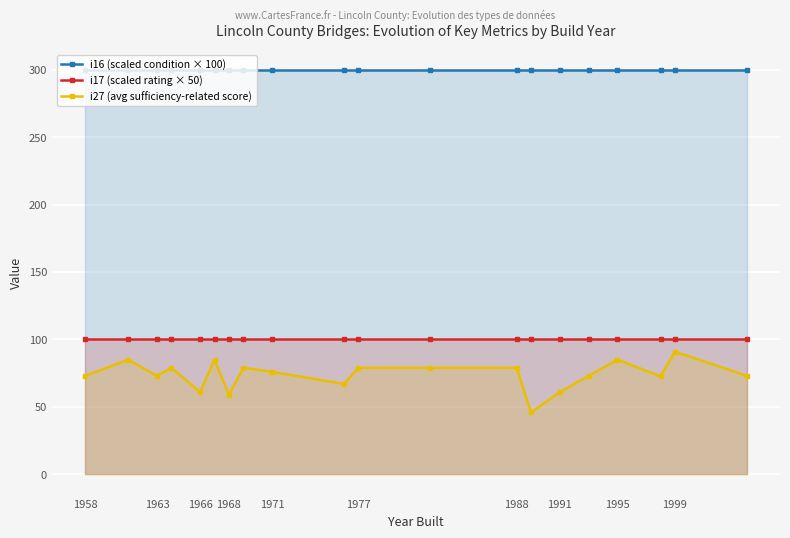

The value of i17 (scaled rating × 50) at 1991 is 100.0. True or false?

True